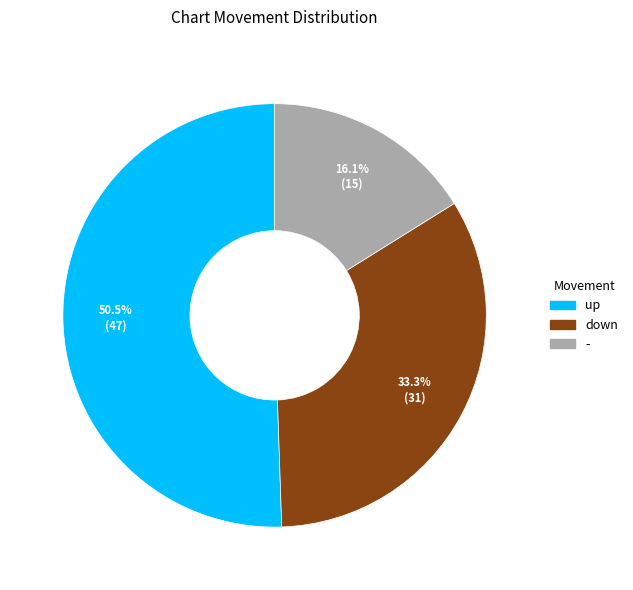

What is the total percentage of down and up?

83.9%